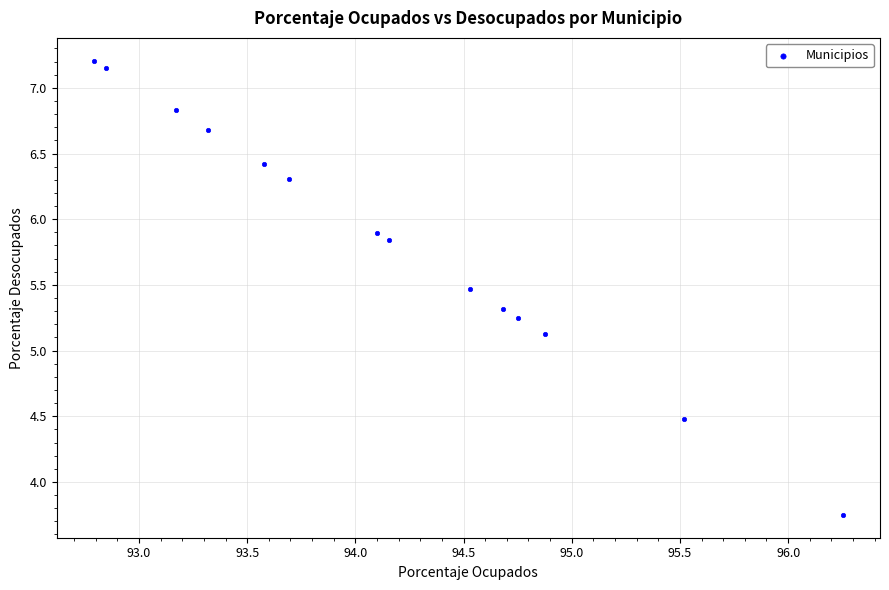

What Y value in the scatter plot is closest to 5?

5.1